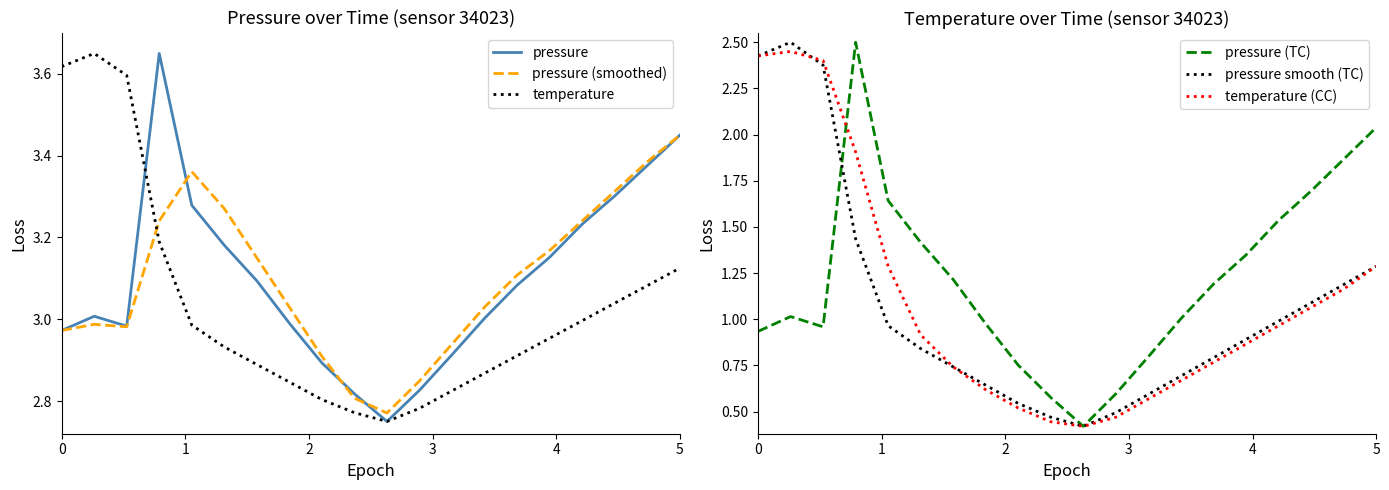

The value of pressure (smoothed) at 5 is 4.7. True or false?

False